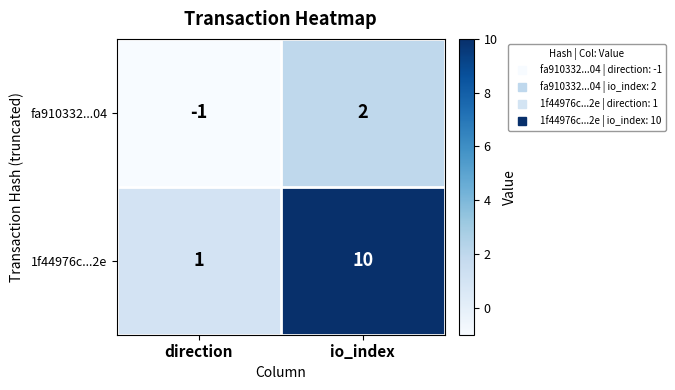

At how many categories does at least one series exceed 4?

1